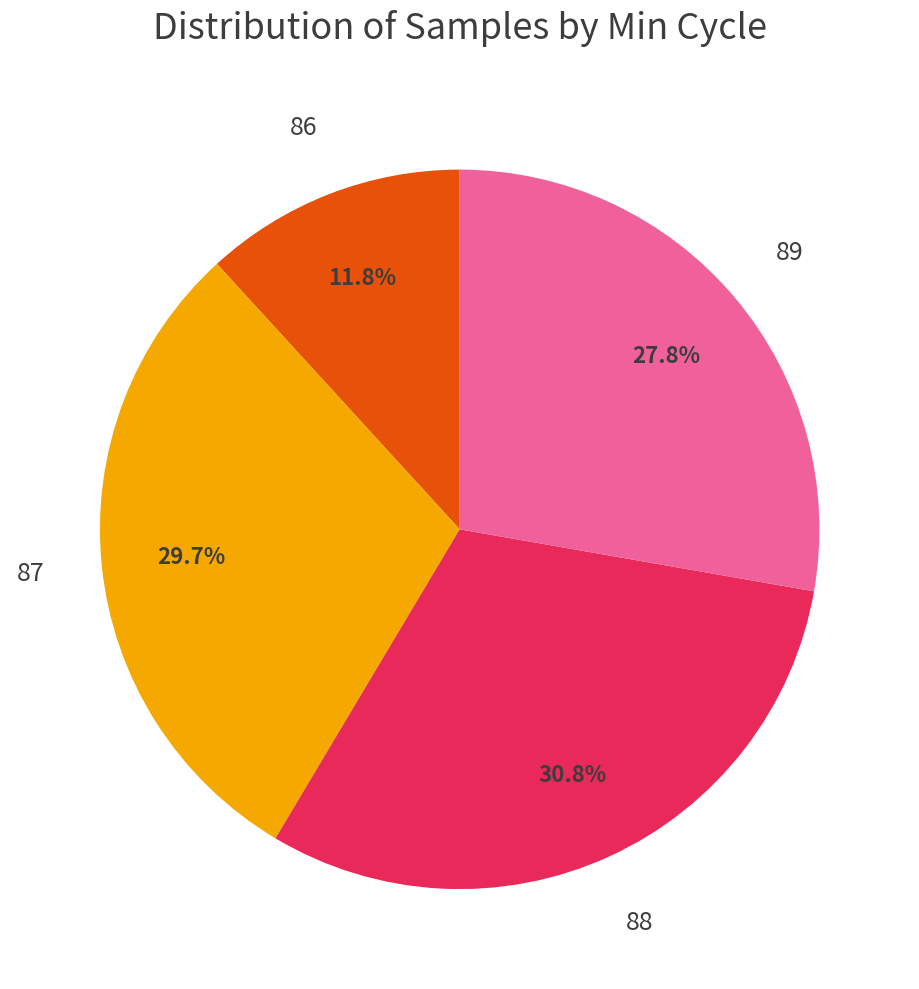

Is there a majority slice in this chart?

No